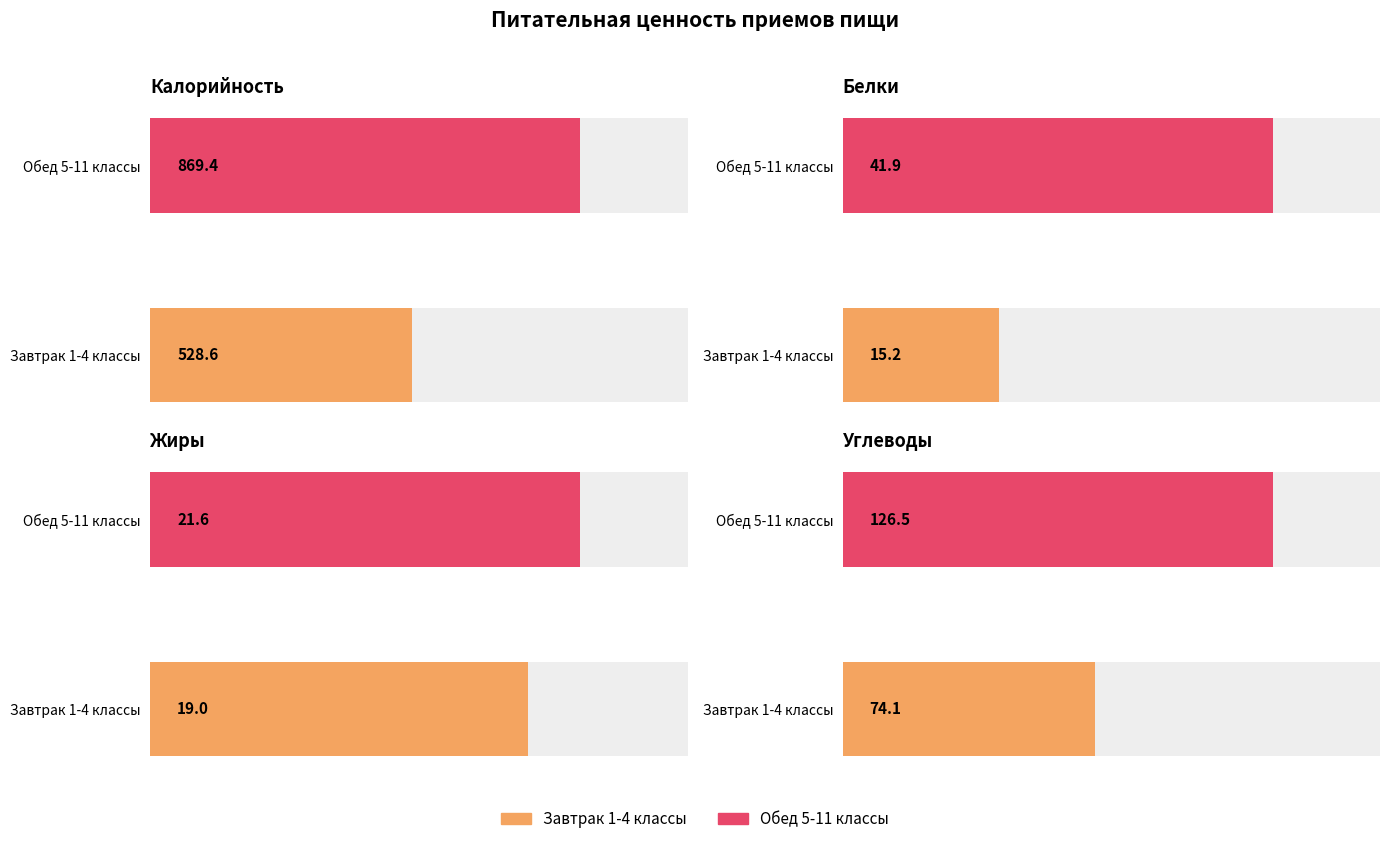

What position from the left is Завтрак 1-4 классы?

1